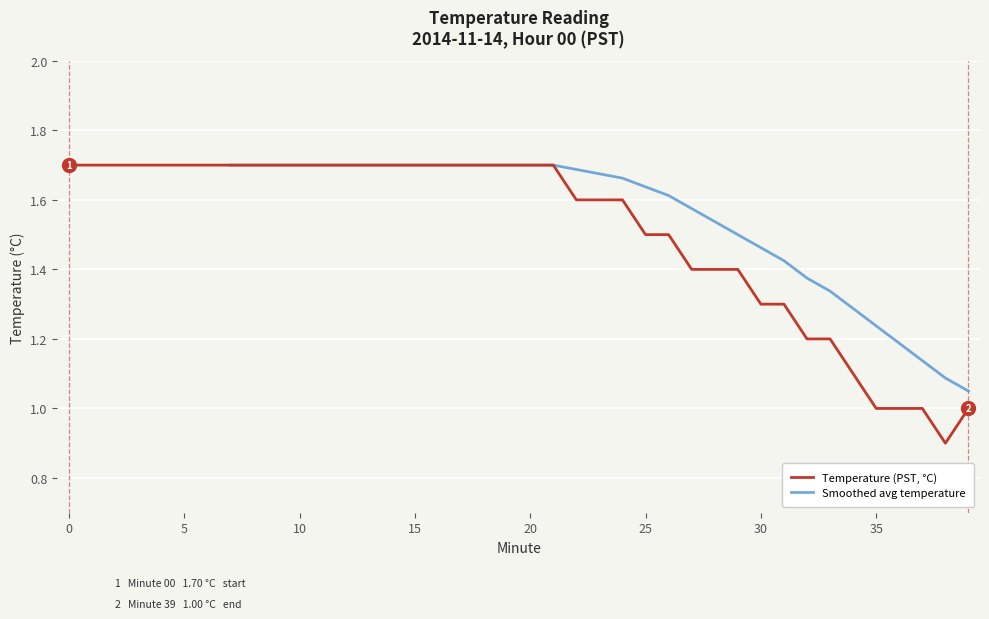

Which has a higher value, 1 or 36?

1